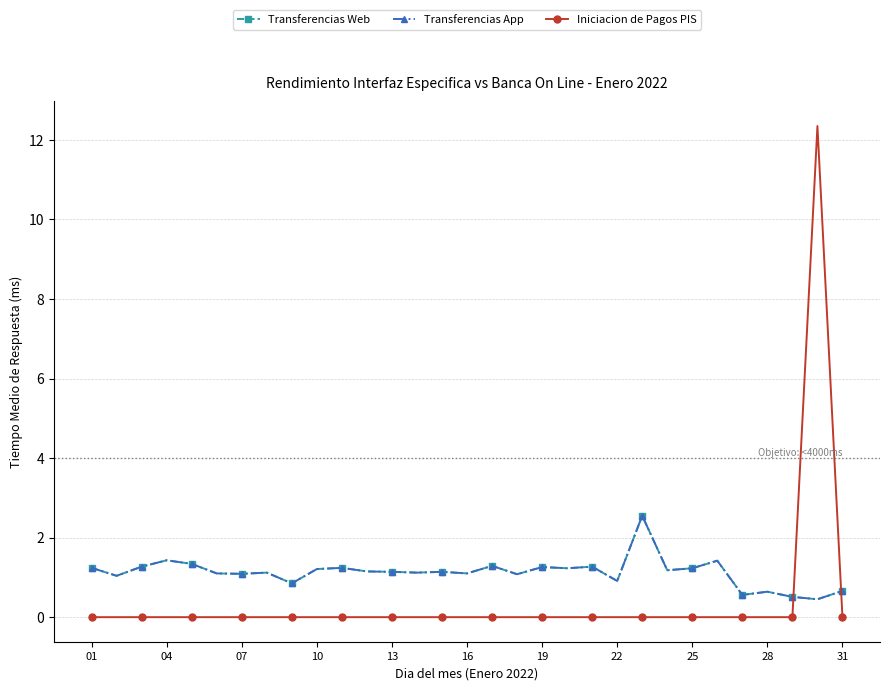

How many interior local peaks does the Transferencias App series have?

10